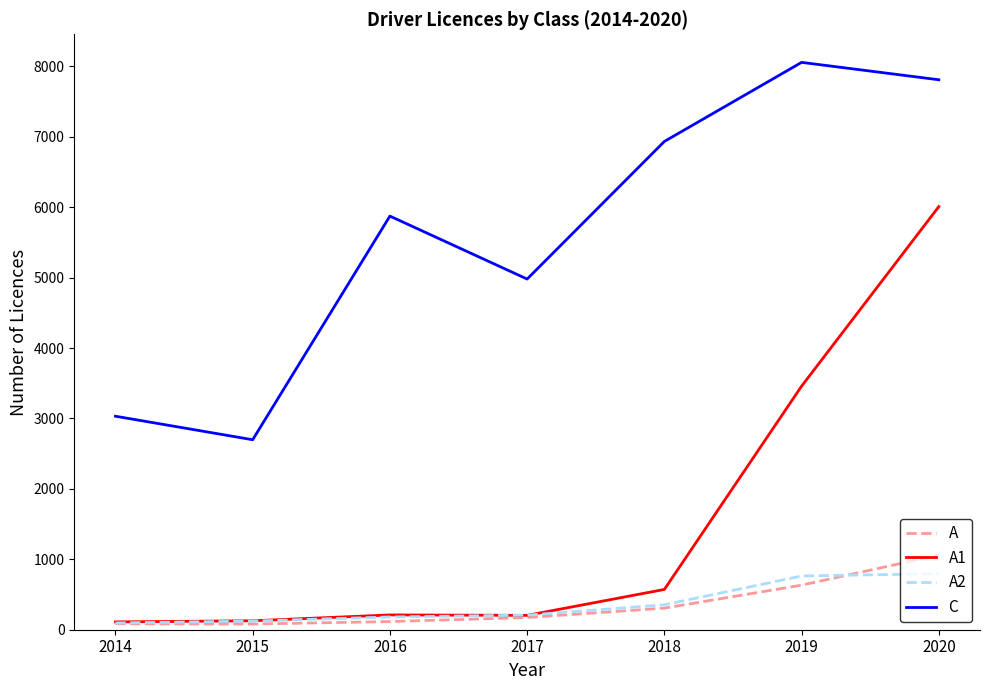

In A1, how many points are lower than both neighbors (excluding endpoints)?

1